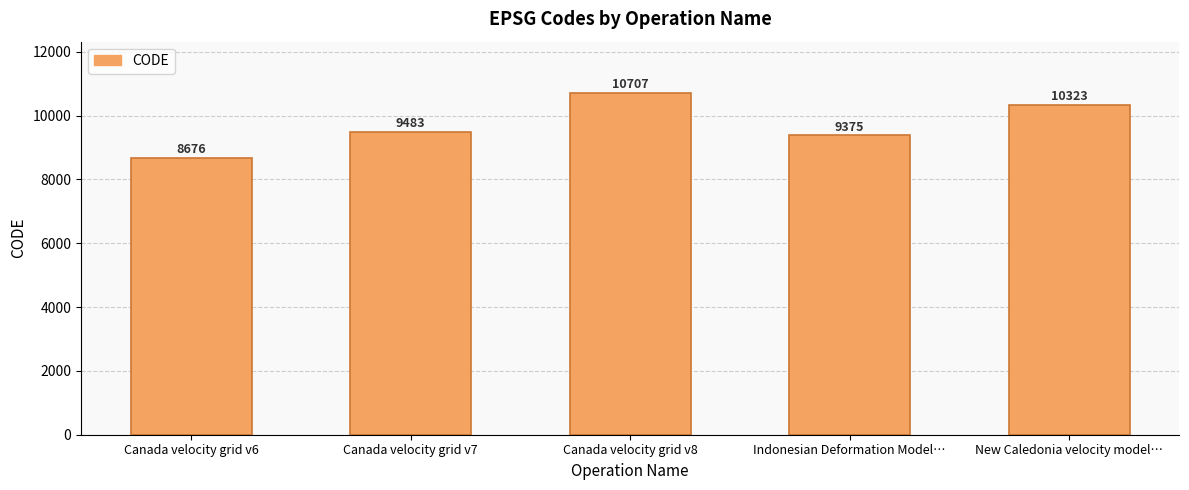

At which label is the value closest to 9691?

Canada velocity grid v7